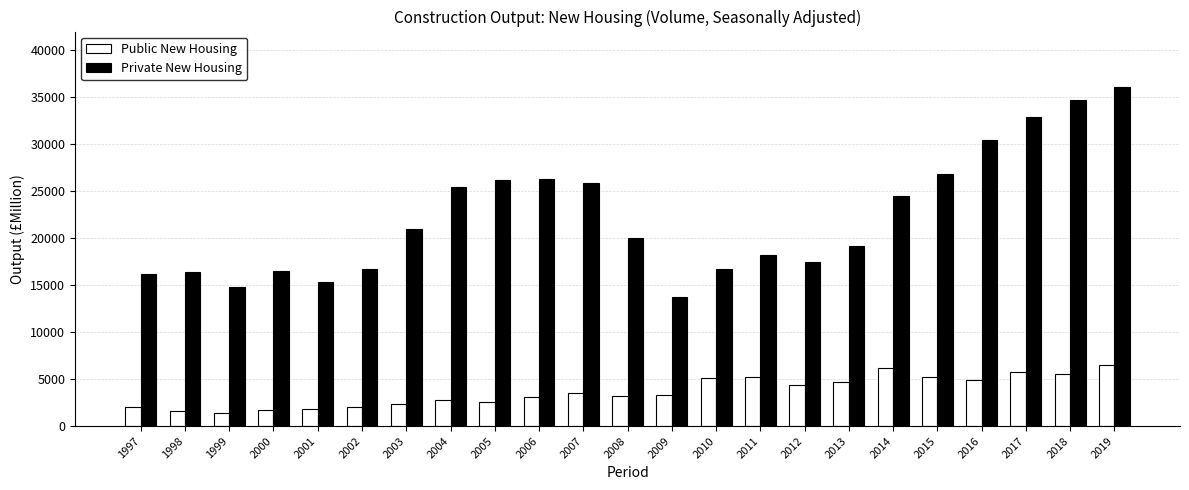

Count the number of categories in the chart.

23